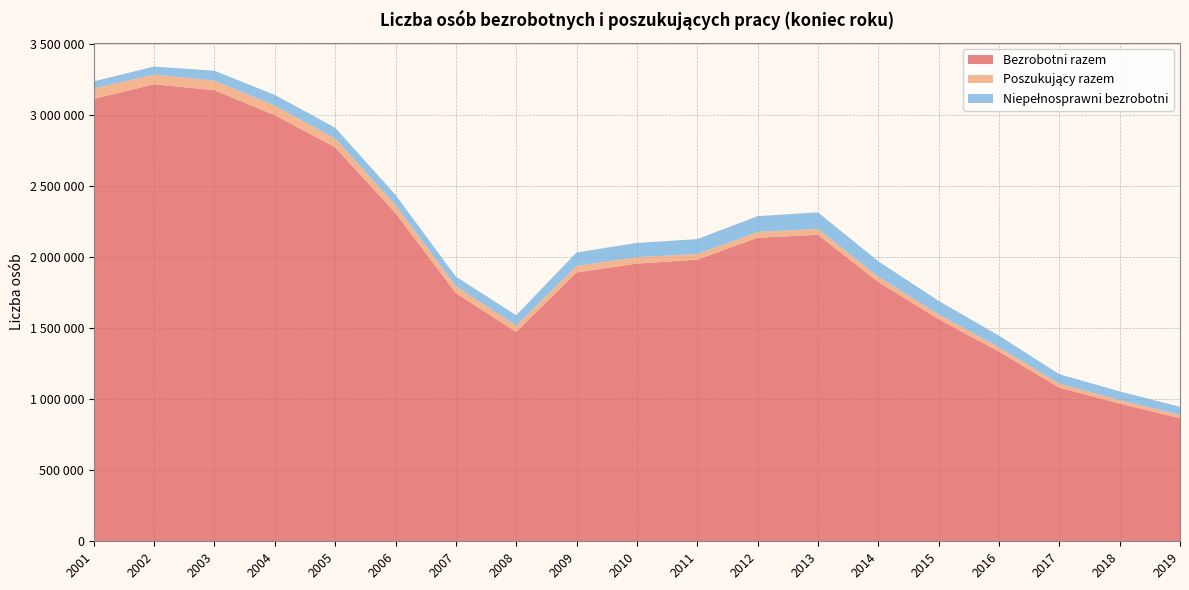

Reading left to right, extract all data points from this chart.

Bezrobotni razem: 3115056	3216958	3175674	2999601	2773000	2309410	1746573	1473752	1892680	1954706	1982676	2136815	2157883	1825180	1563339	1335155	1081745	968888	866374
Poszukujący razem: 72479	68748	67042	66771	62107	56768	49360	44409	46176	45506	39701	40748	41395	37204	33909	30167	27702	25072	23057
Niepełnosprawni bezrobotni: 50147	56541	69778	75738	76834	72589	67284	73112	94450	100311	104663	111521	116354	108902	95247	82211	66827	61118	57479